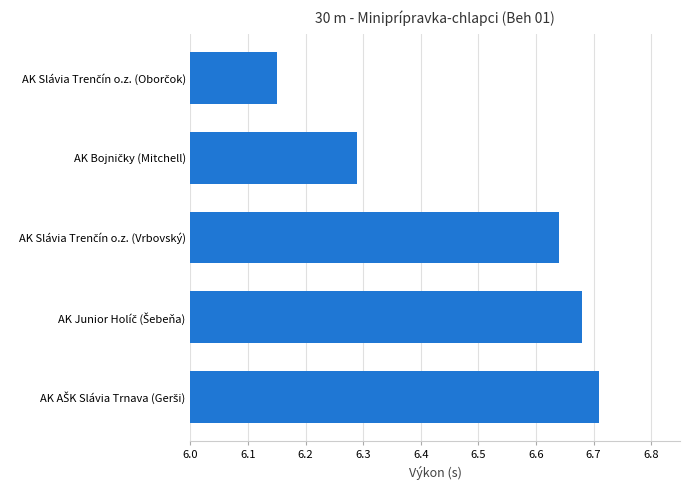

What is the difference between the second highest and minimum values?

0.5